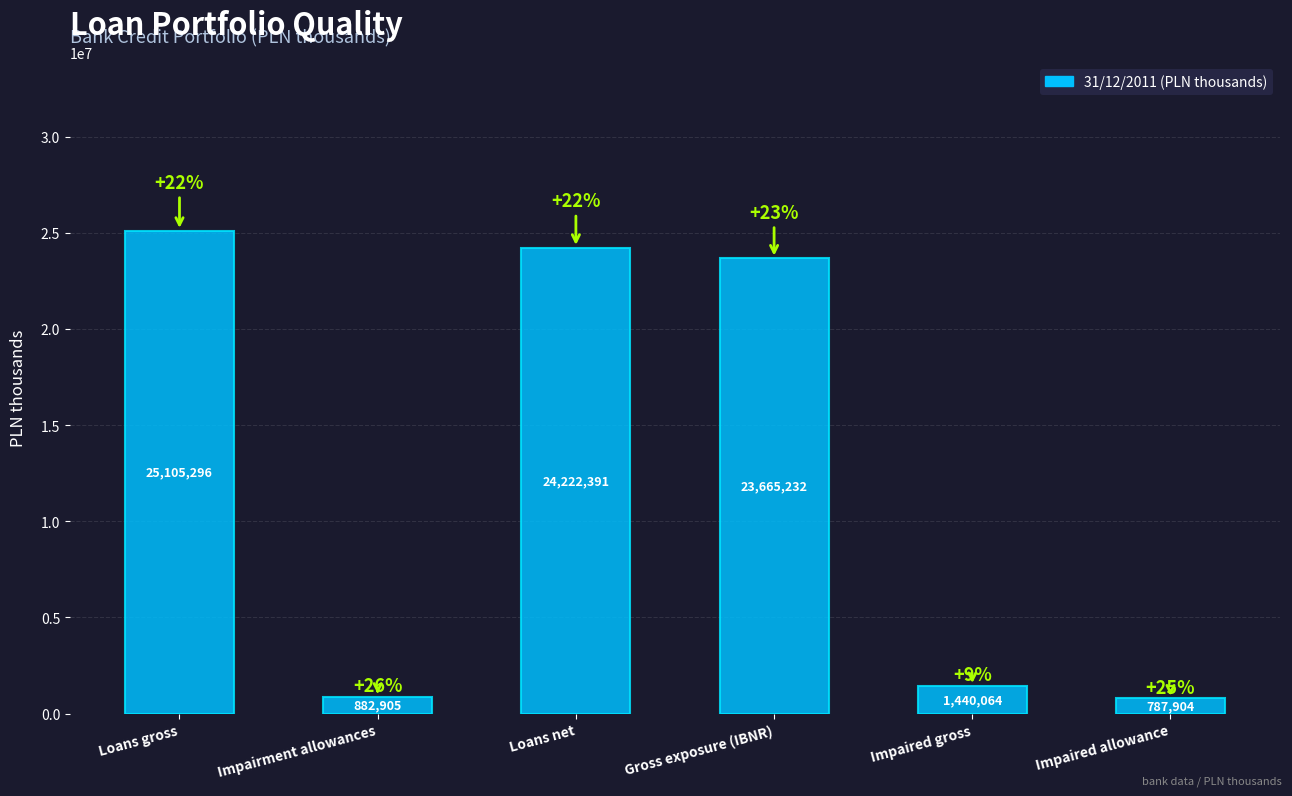

Rank the categories by value from highest to lowest.

Loans gross, Loans net, Gross exposure (IBNR), Impaired gross, Impairment allowances, Impaired allowance